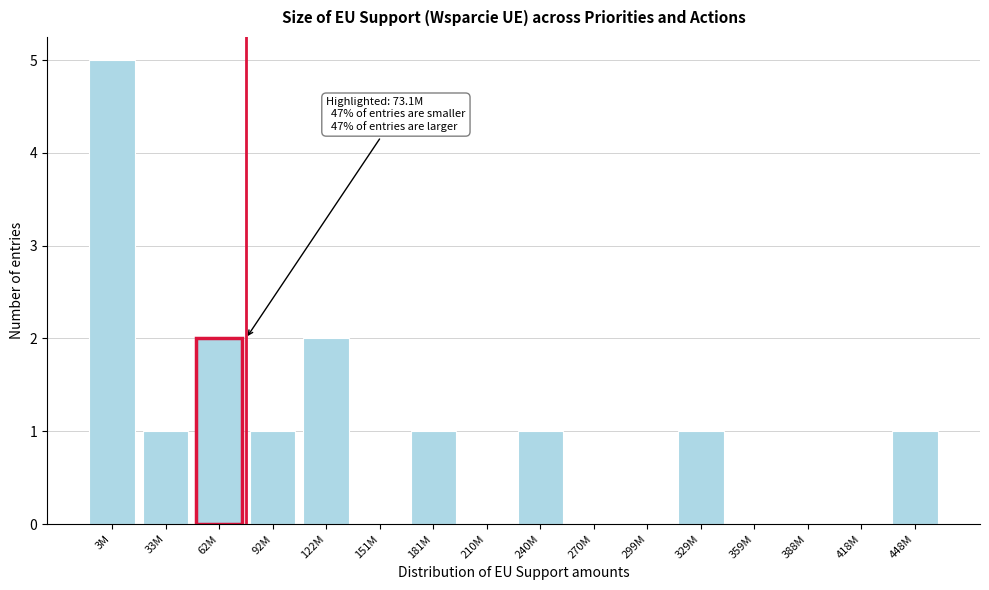

Reading right to left, what are all the values shown in this chart?

448M=1	418M=0	388M=0	359M=0	329M=1	299M=0	270M=0	240M=1	210M=0	181M=1	151M=0	122M=2	92M=1	62M=2	33M=1	3M=5